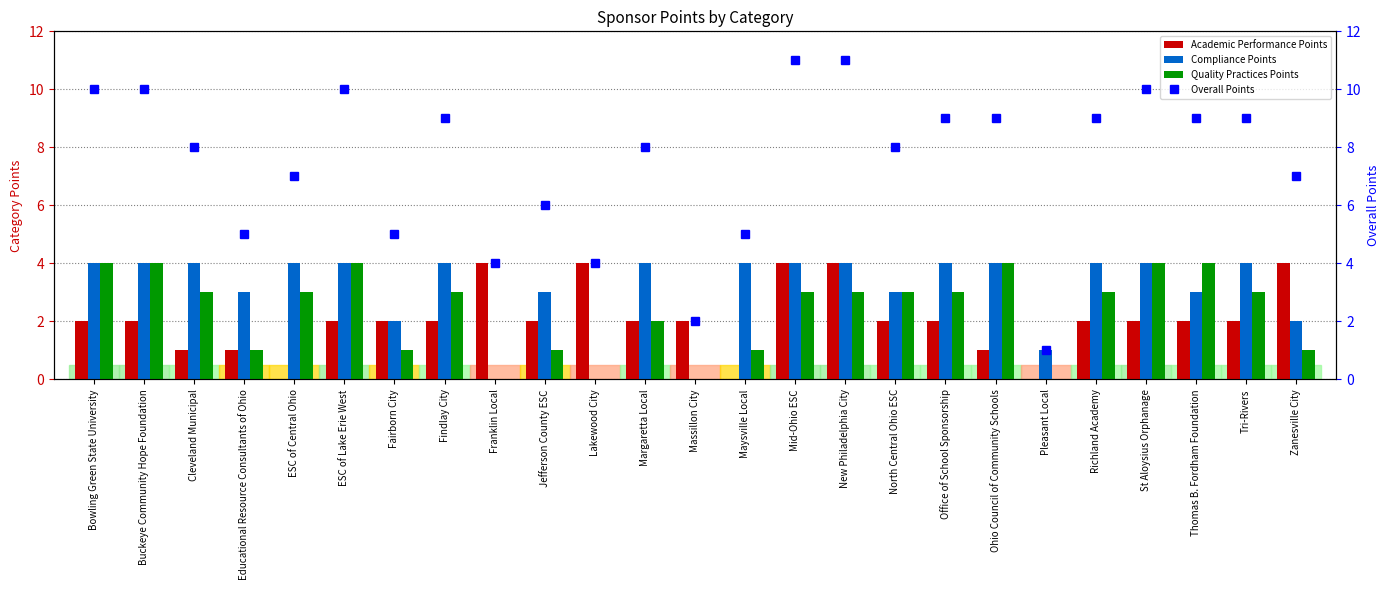

How many bars are there in total?

100